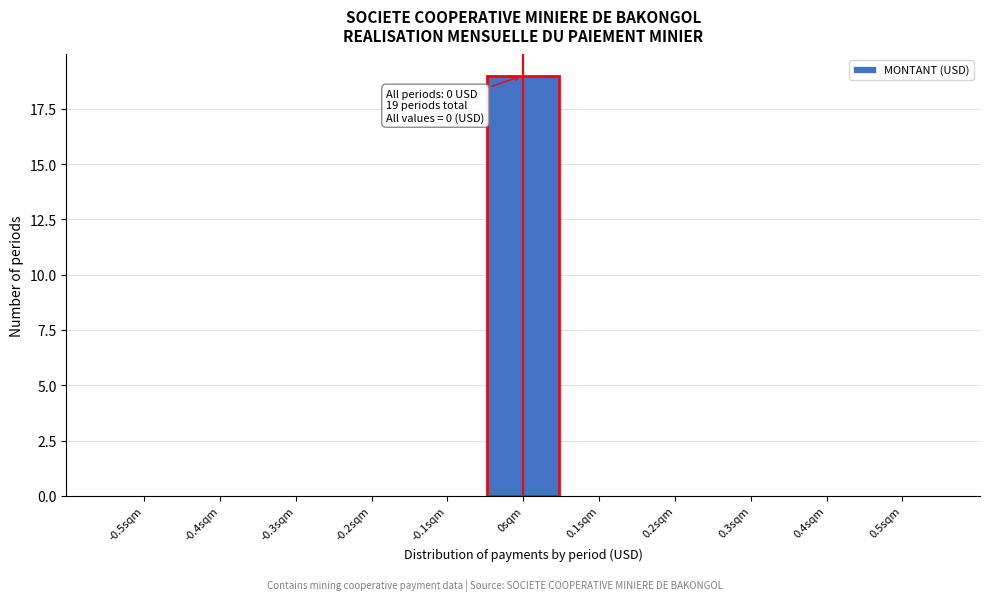

Reading left to right, what are all the values shown in this chart?

-0.5sqm=0	-0.4sqm=0	-0.3sqm=0	-0.2sqm=0	-0.1sqm=0	0sqm=19	0.1sqm=0	0.2sqm=0	0.3sqm=0	0.4sqm=0	0.5sqm=0